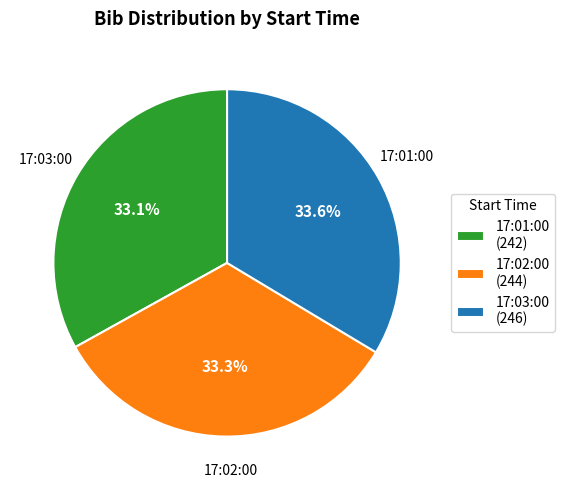

Approximately how many times larger is the value at 17:02:00 (244) compared to 17:01:00 (242)?

1.0